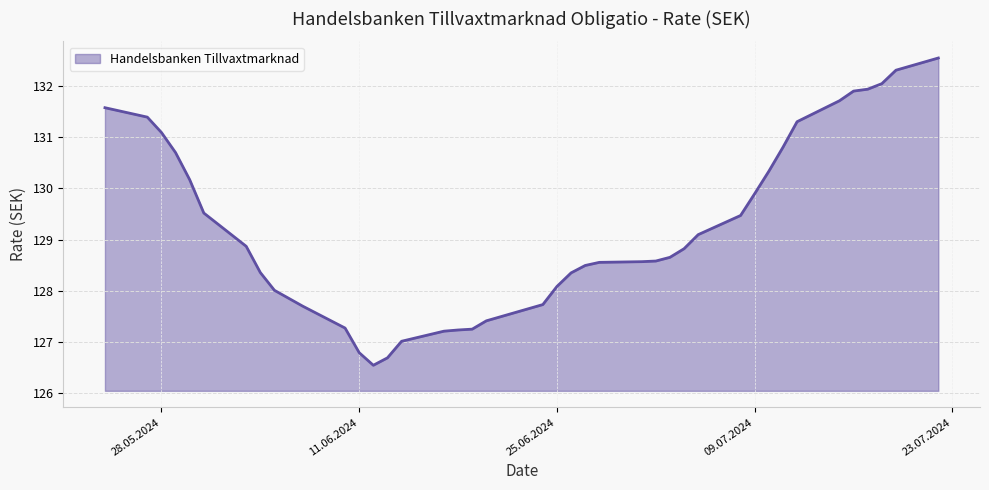

What is the difference between the maximum and minimum values?

6.0